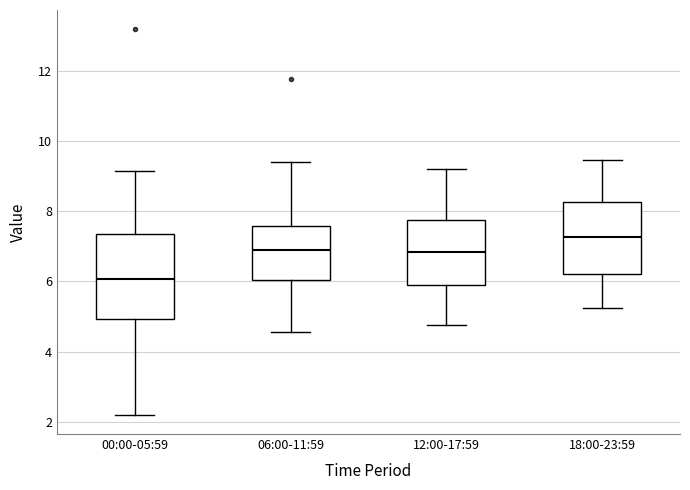

Reading left to right, read every box against the y-axis: the position of its median line, the range the box covers, and the ends of its whiskers. The values are not printed on the chart, so give them approximately, as read against the axis.

00:00-05:59: median 6.0, box 5.0 to 7.4, whiskers 2.2 to 9.2
06:00-11:59: median 6.8, box 6.0 to 7.6, whiskers 4.6 to 9.4
12:00-17:59: median 6.8, box 6.0 to 7.8, whiskers 4.8 to 9.2
18:00-23:59: median 7.2, box 6.2 to 8.2, whiskers 5.2 to 9.4